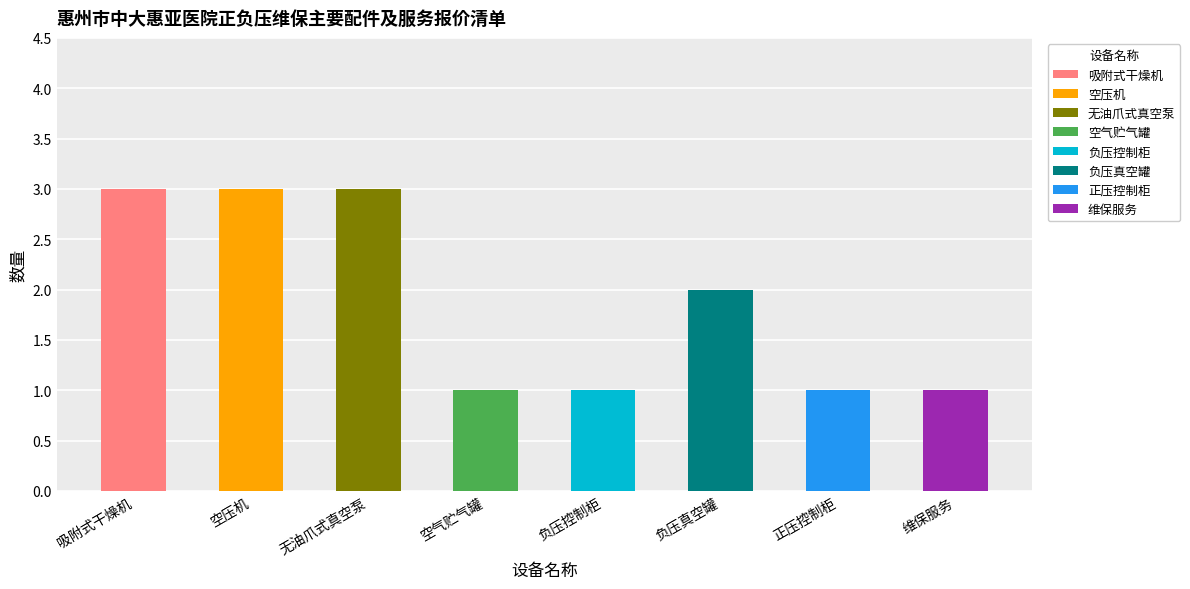

Is it true that the value at 正压控制柜 is 1?

False